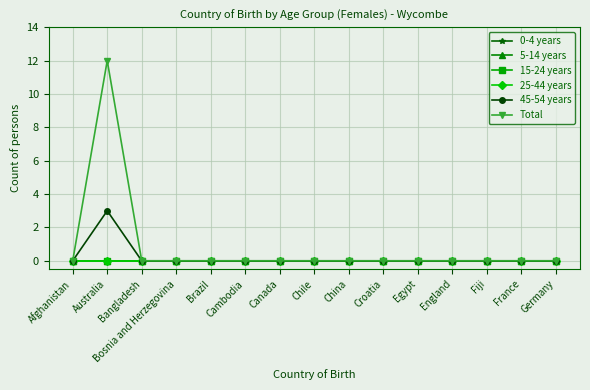

Does the chart have visible grid lines?

Yes